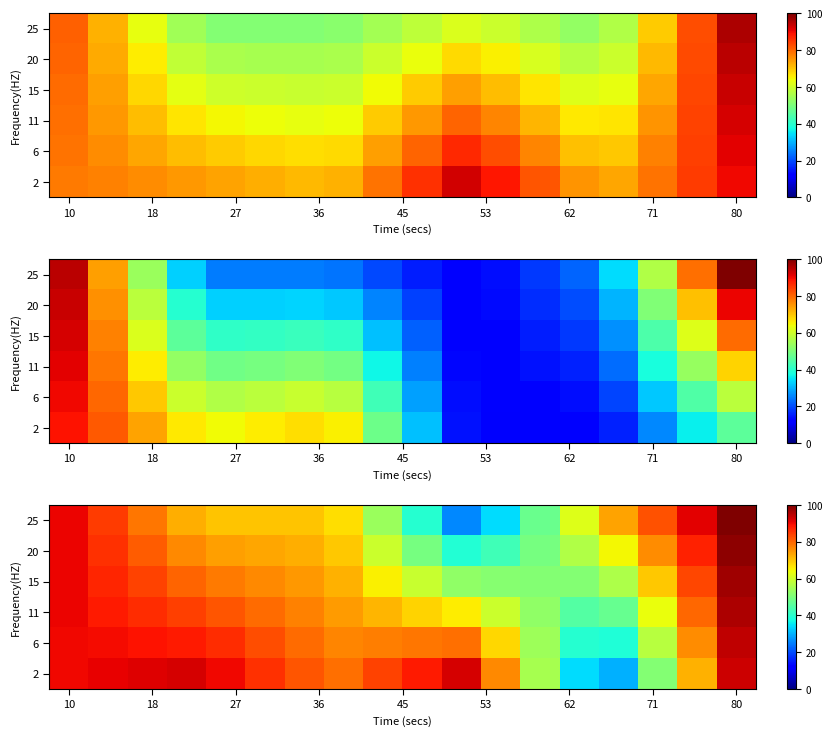

How many distinct data groups are displayed?

6